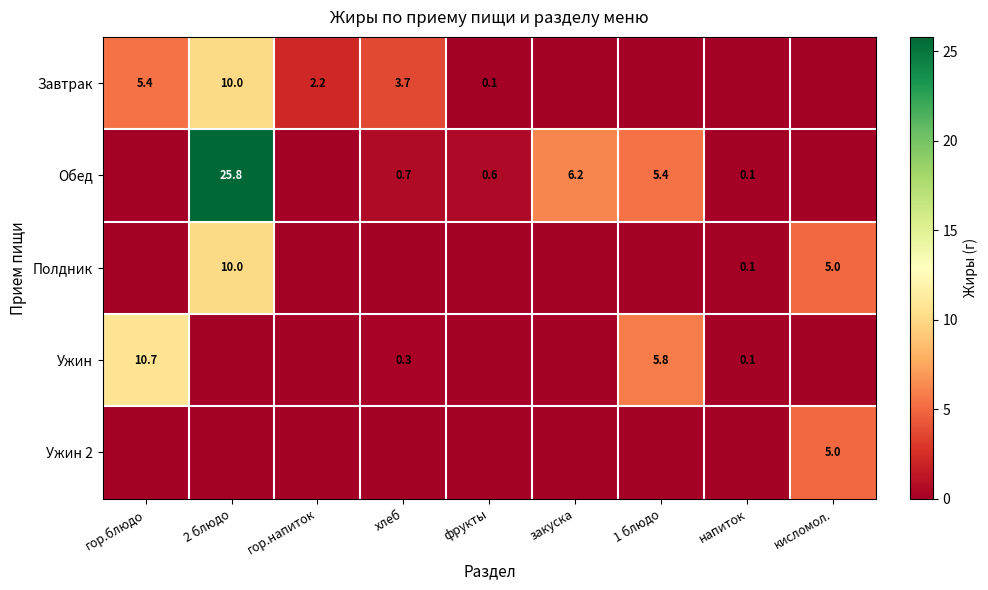

Is it true that Ужин equals 5.8 at 1 блюдо?

True